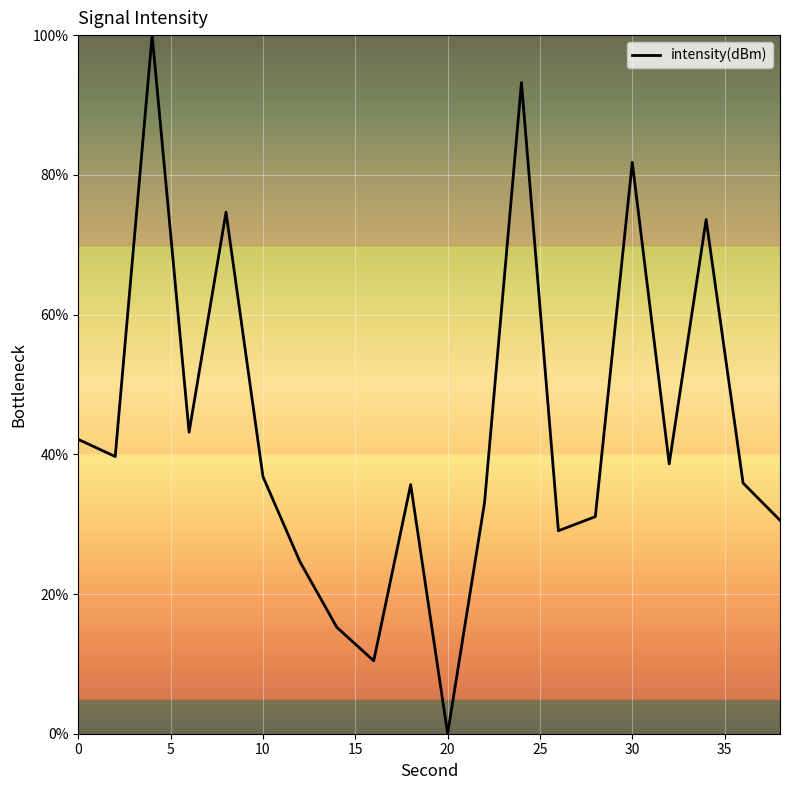

What is the greatest value displayed?

100.0